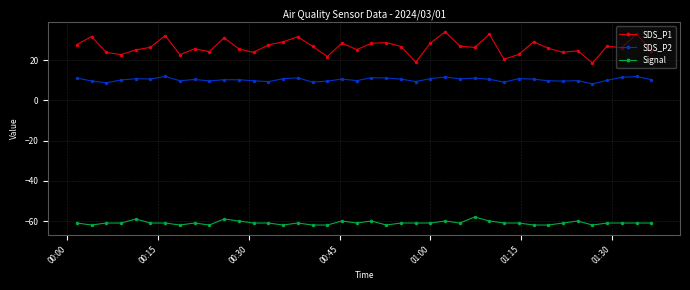

Which series has the widest spread of values?

SDS_P1